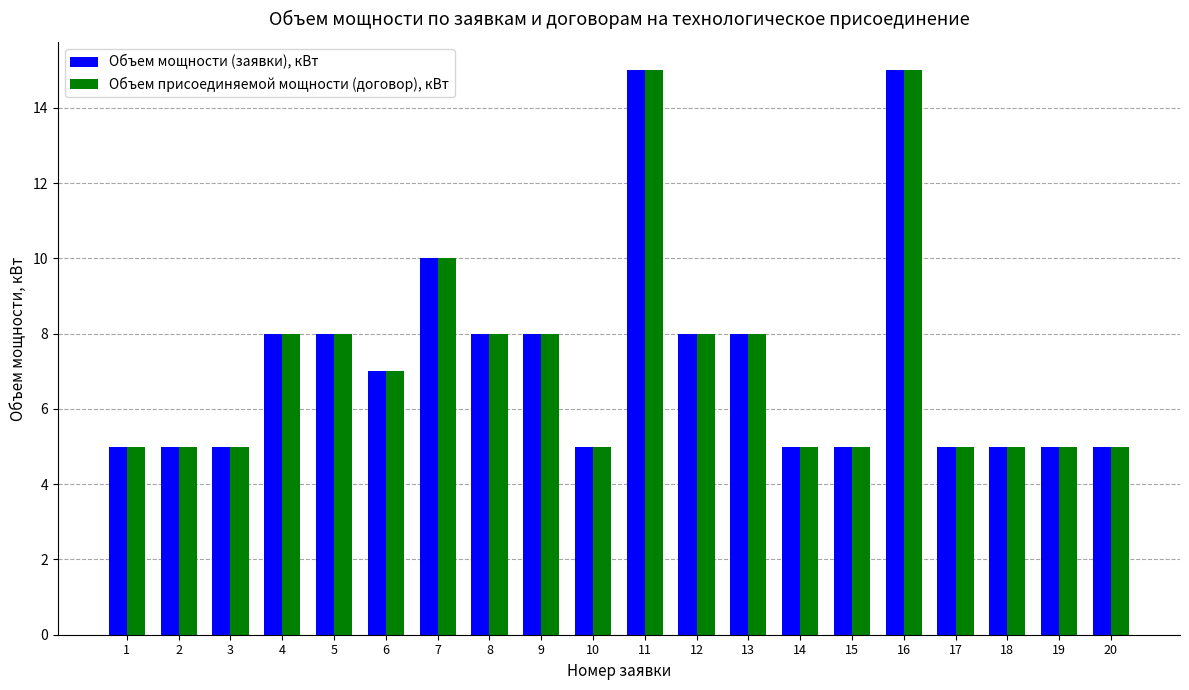

Count the number of data series in this chart.

2